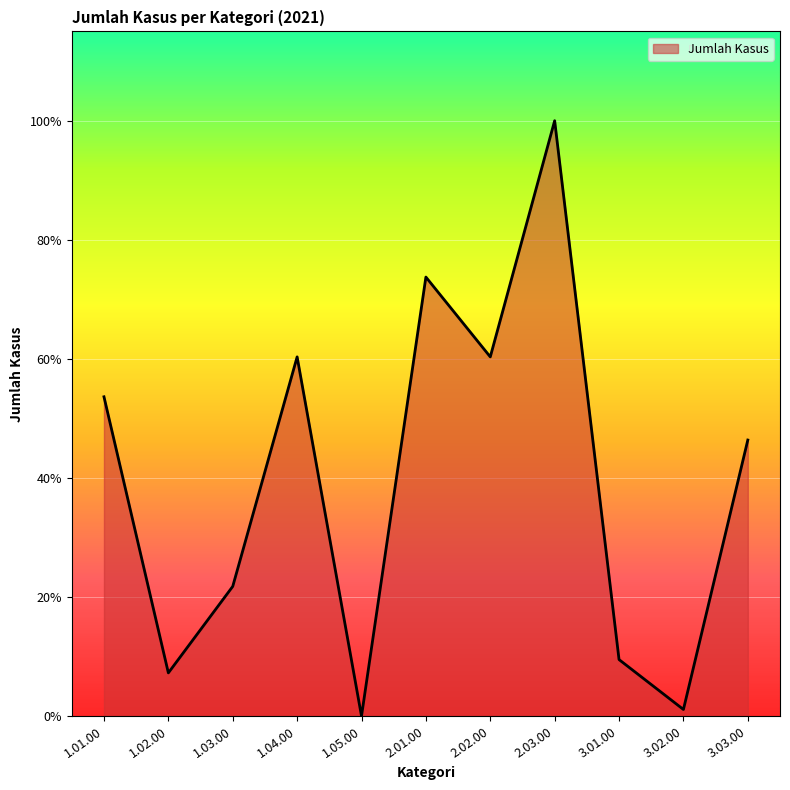

Reading left to right, extract all data points from this chart.

1.01.00=96	1.02.00=13	1.03.00=39	1.04.00=108	1.05.00=0	2.01.00=132	2.02.00=108	2.03.00=179	3.01.00=17	3.02.00=2	3.03.00=83